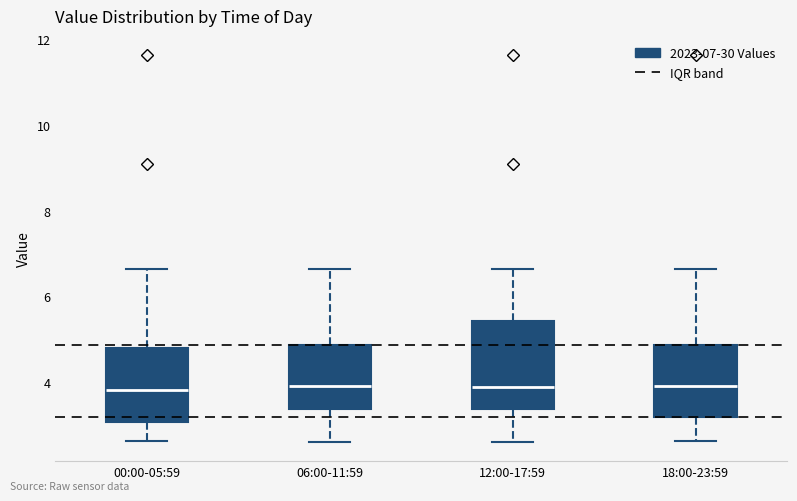

Reading left to right, transcribe this box plot: for each box, give where its median line is, the range the box spans, and where its two whiskers end, as read against the y-axis. The values are not printed on the chart, so give them approximately, as read against the axis.

00:00-05:59: median 3.8, box 3.0 to 4.8, whiskers 2.6 to 6.6
06:00-11:59: median 4.0, box 3.4 to 4.8, whiskers 2.6 to 6.6
12:00-17:59: median 3.8, box 3.4 to 5.4, whiskers 2.6 to 6.6
18:00-23:59: median 4.0, box 3.2 to 4.8, whiskers 2.6 to 6.6